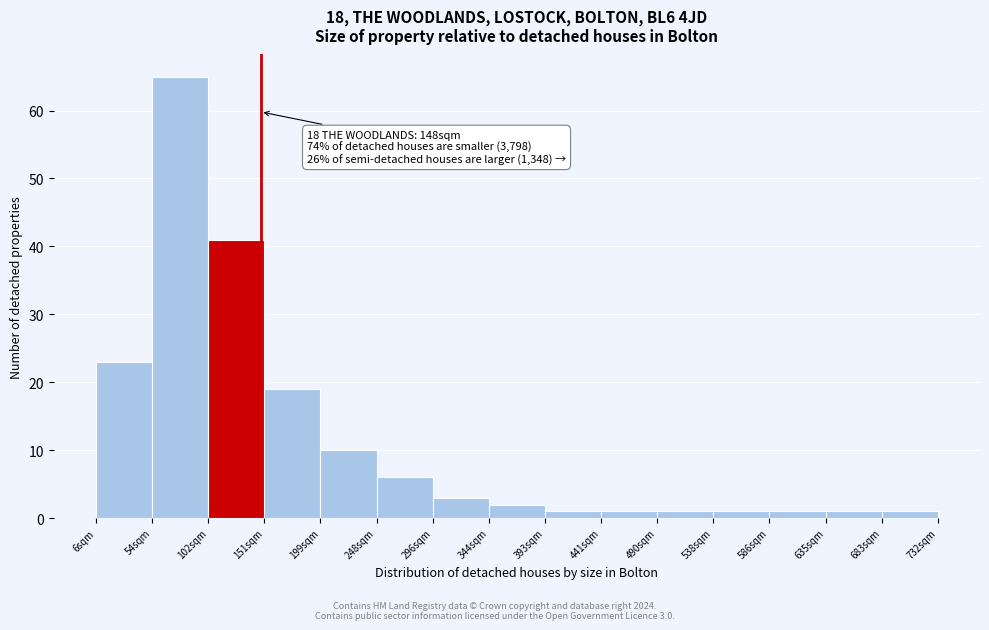

Which range on the x-axis has the tallest bar?

55 to 105